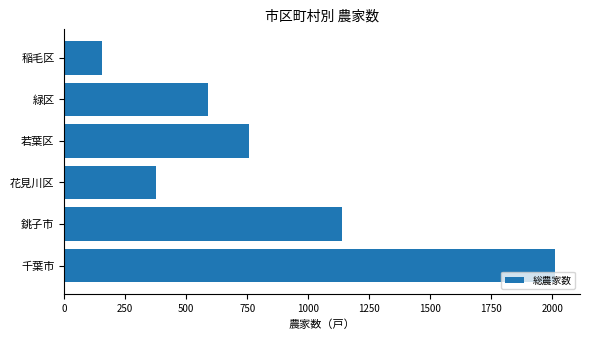

True or false: the data shows 90 at 稲毛区.

False